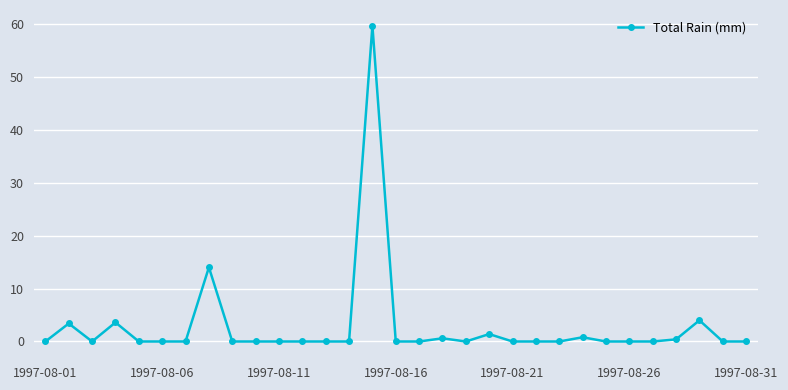

True or false: the data has more than 1 interior local peaks.

True